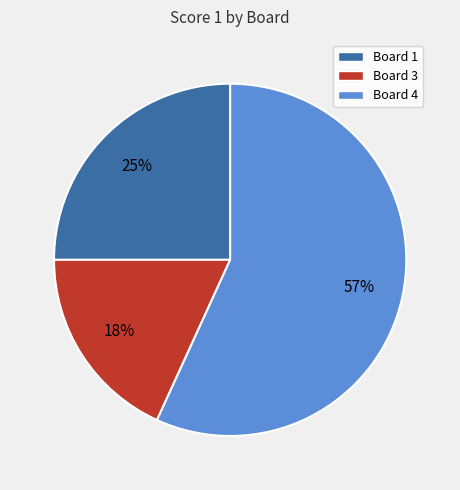

To the nearest percent, what is the difference between the largest and smallest slice percentages?

39%